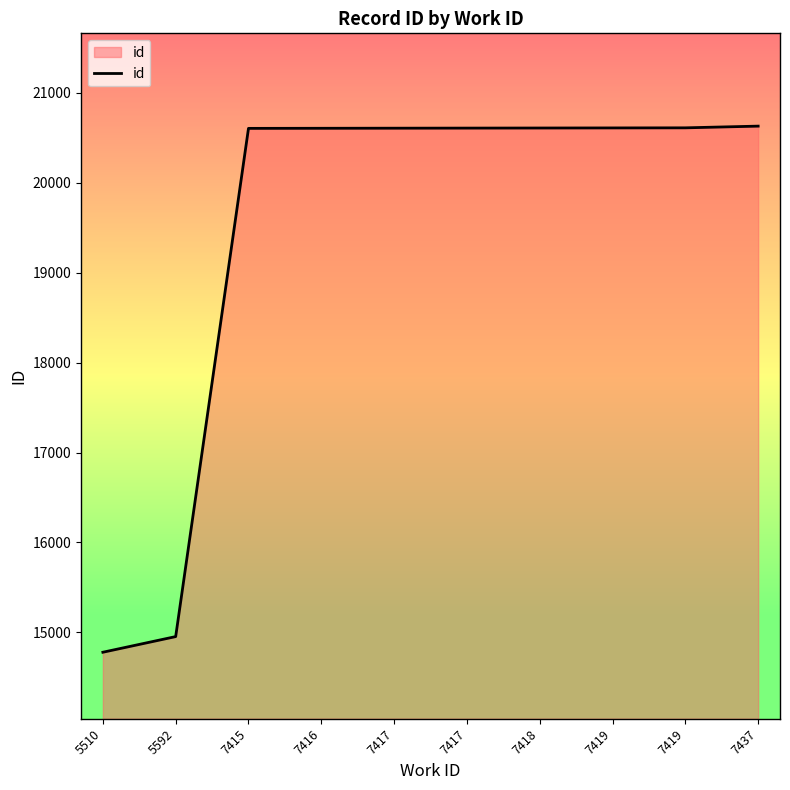

Reading right to left, list all the values displayed in this chart.

7437=20628	7419=20609	7419=20608	7418=20607	7417=20606	7417=20605	7416=20604	7415=20603	5592=14954	5510=14780